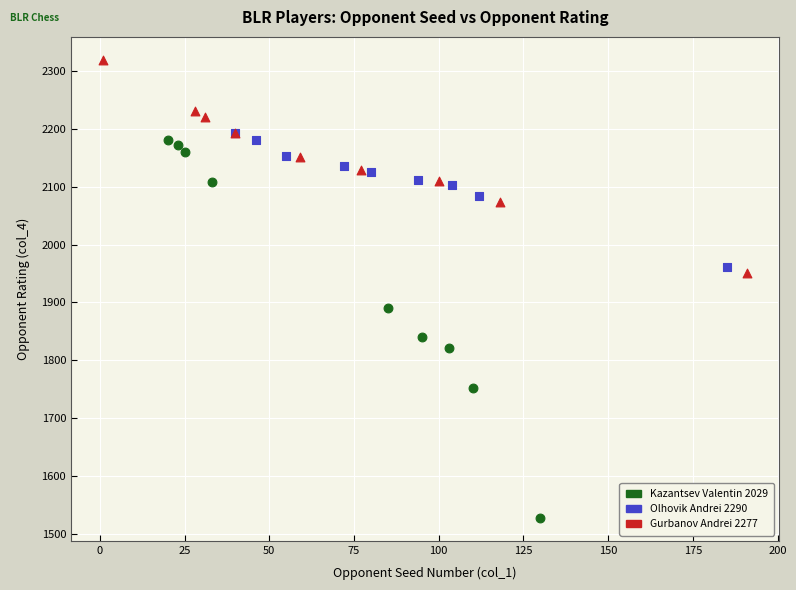

Which series contains the lowest Y value?

Kazantsev Valentin 2029